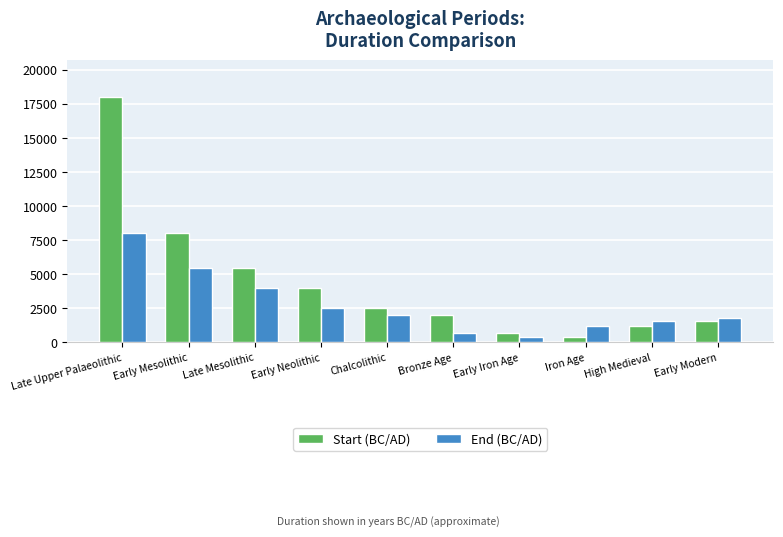

What position from the right is Early Mesolithic?

9